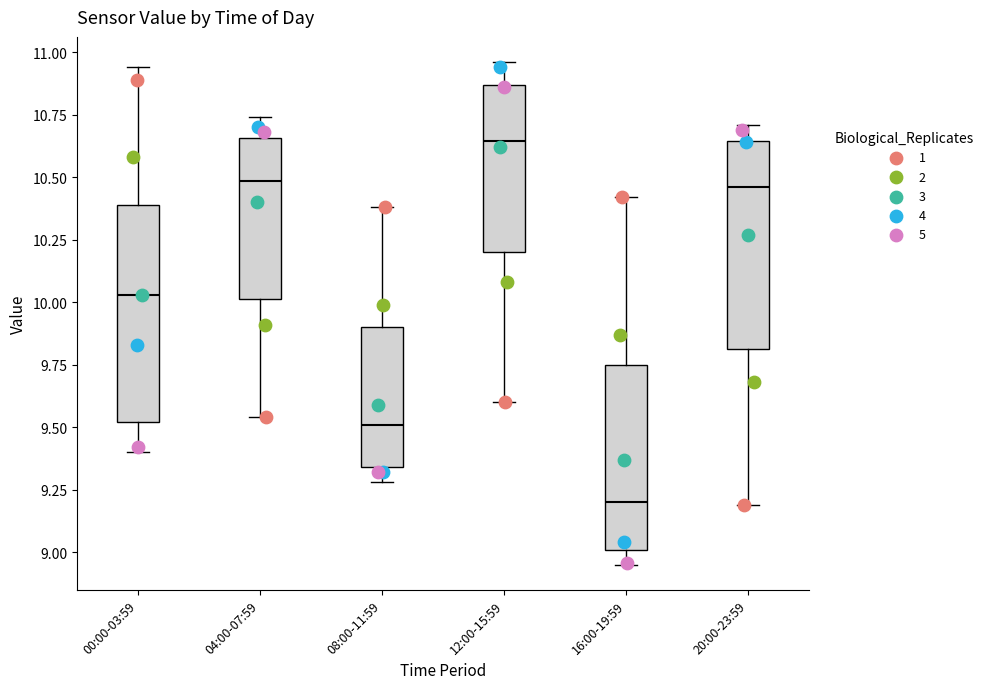

Which box has the highest median line?

12:00-15:59